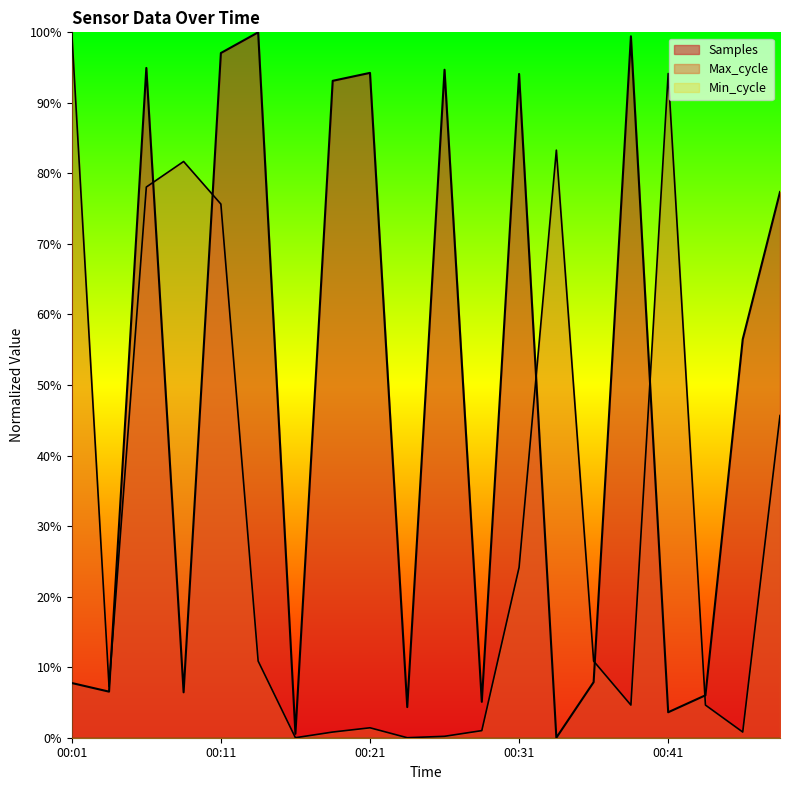

What is the total value across all series at 00:01?

1.1